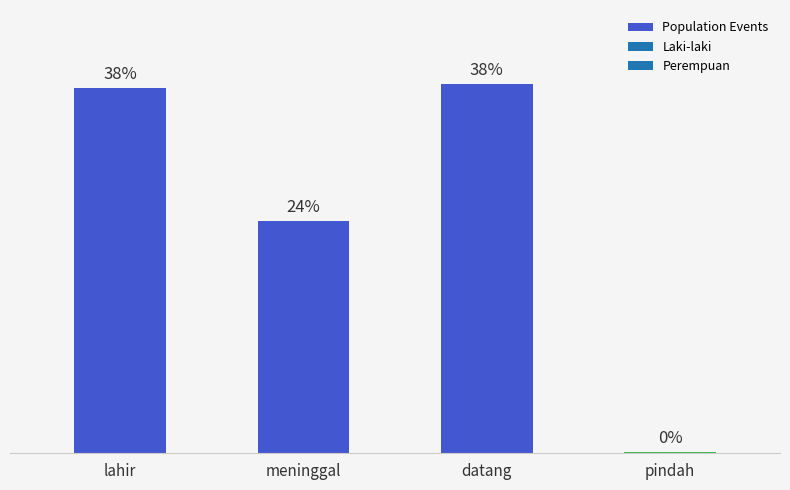

At which label does the data first exceed 37?

lahir